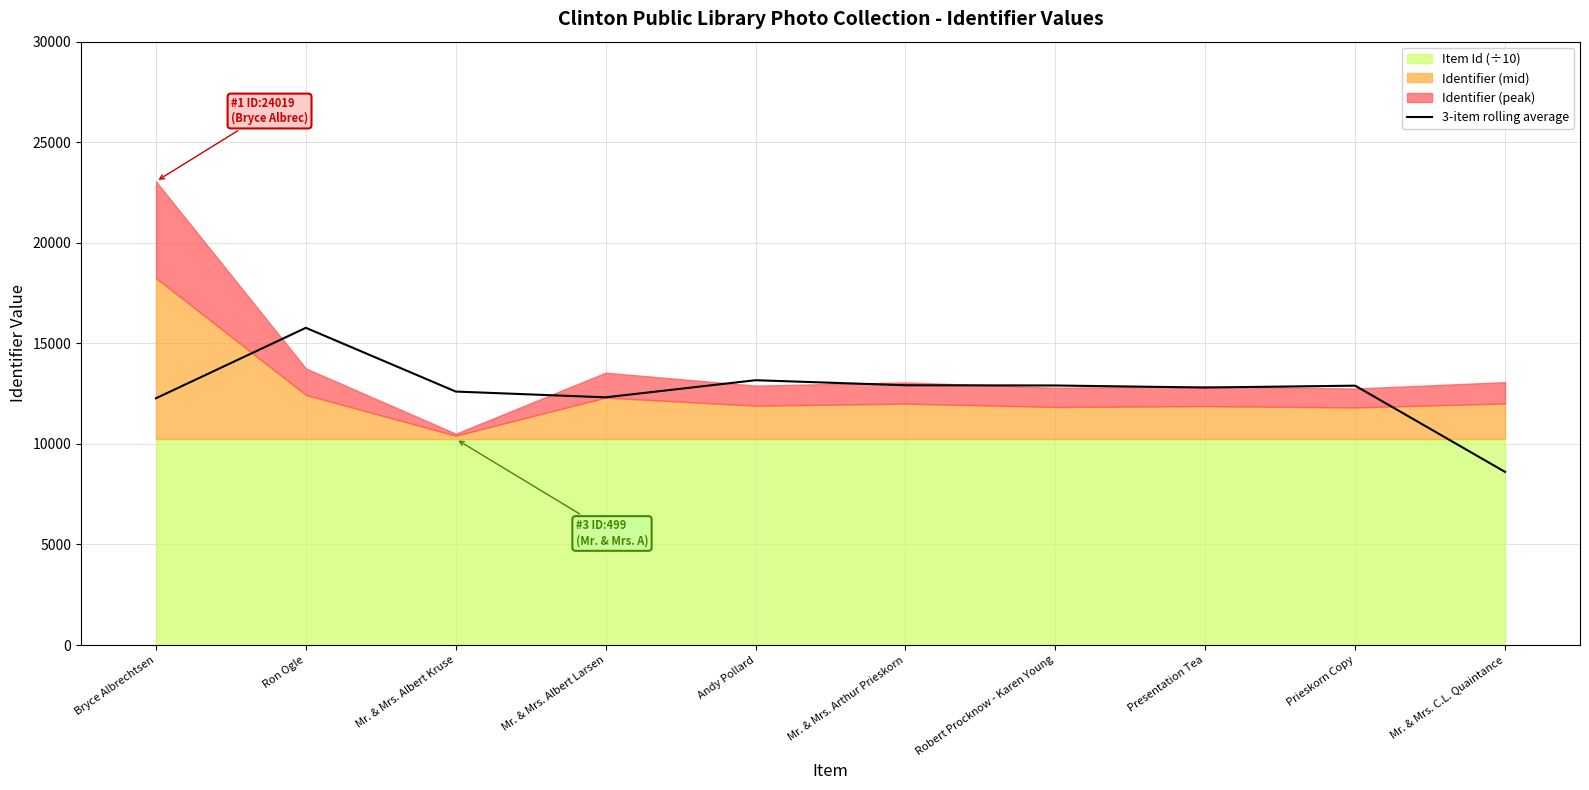

The value at Andy Pollard is 13166.9. True or false?

True